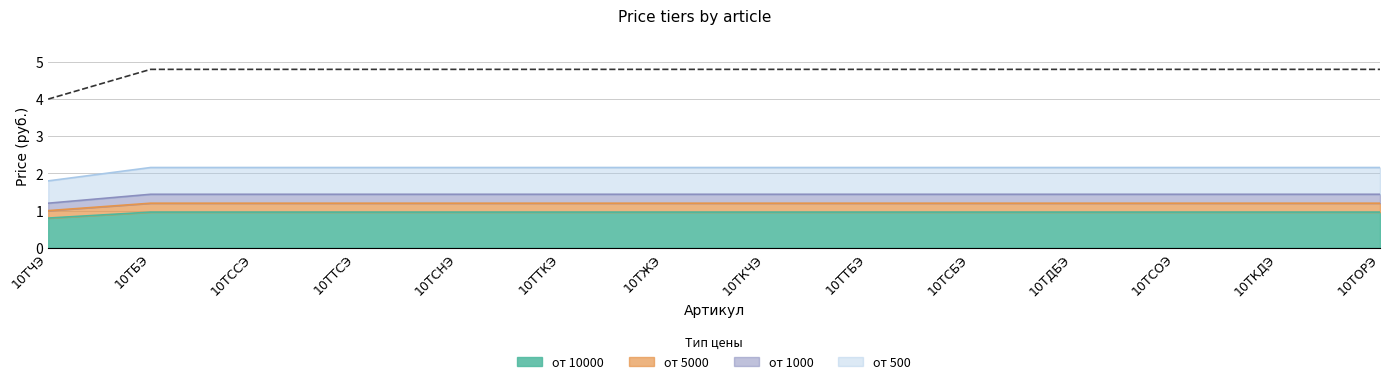

The value of от 1000 at 10ТСНЭ is 1.4. True or false?

True